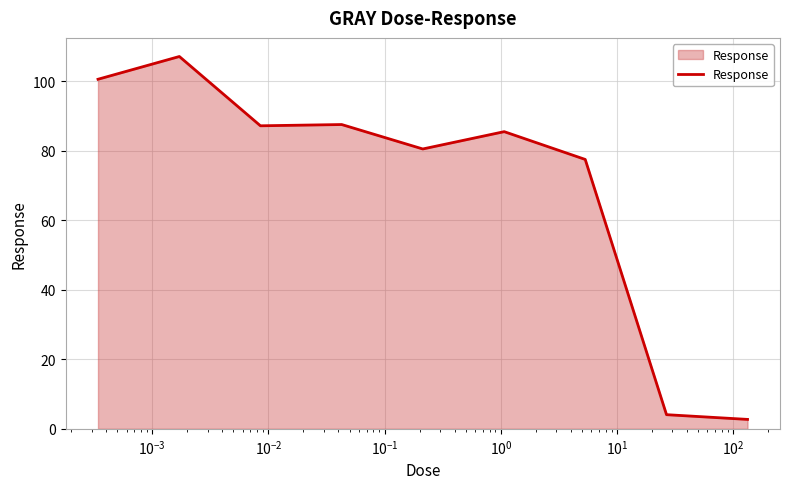

What is the difference between the maximum and minimum values?

104.4